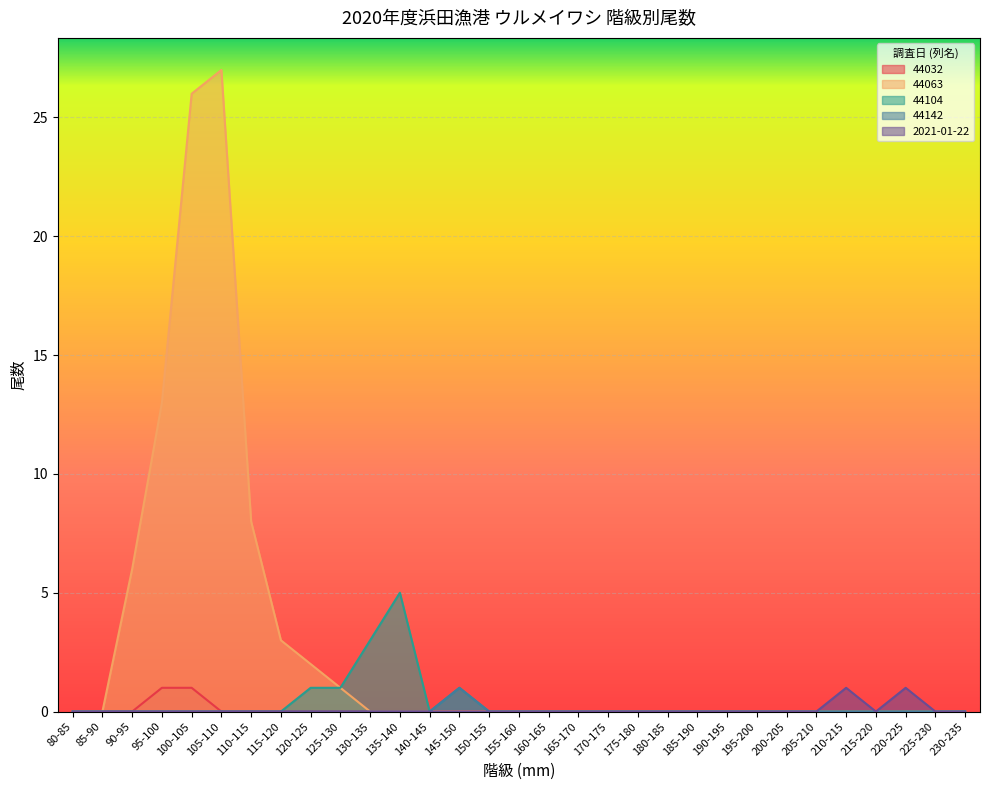

Rank the series by their maximum value, from highest to lowest.

44063, 44104, 44032, 44142, 2021-01-22